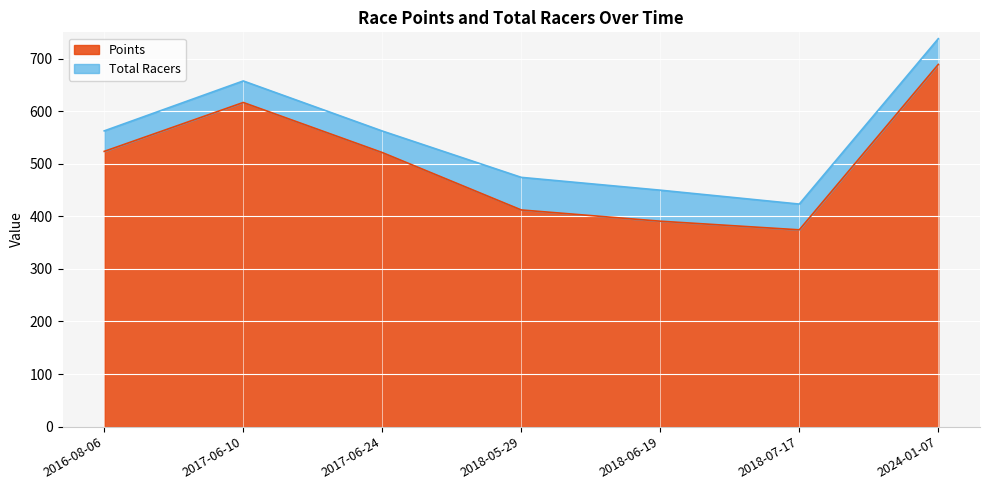

How many data points are less than 521?

3